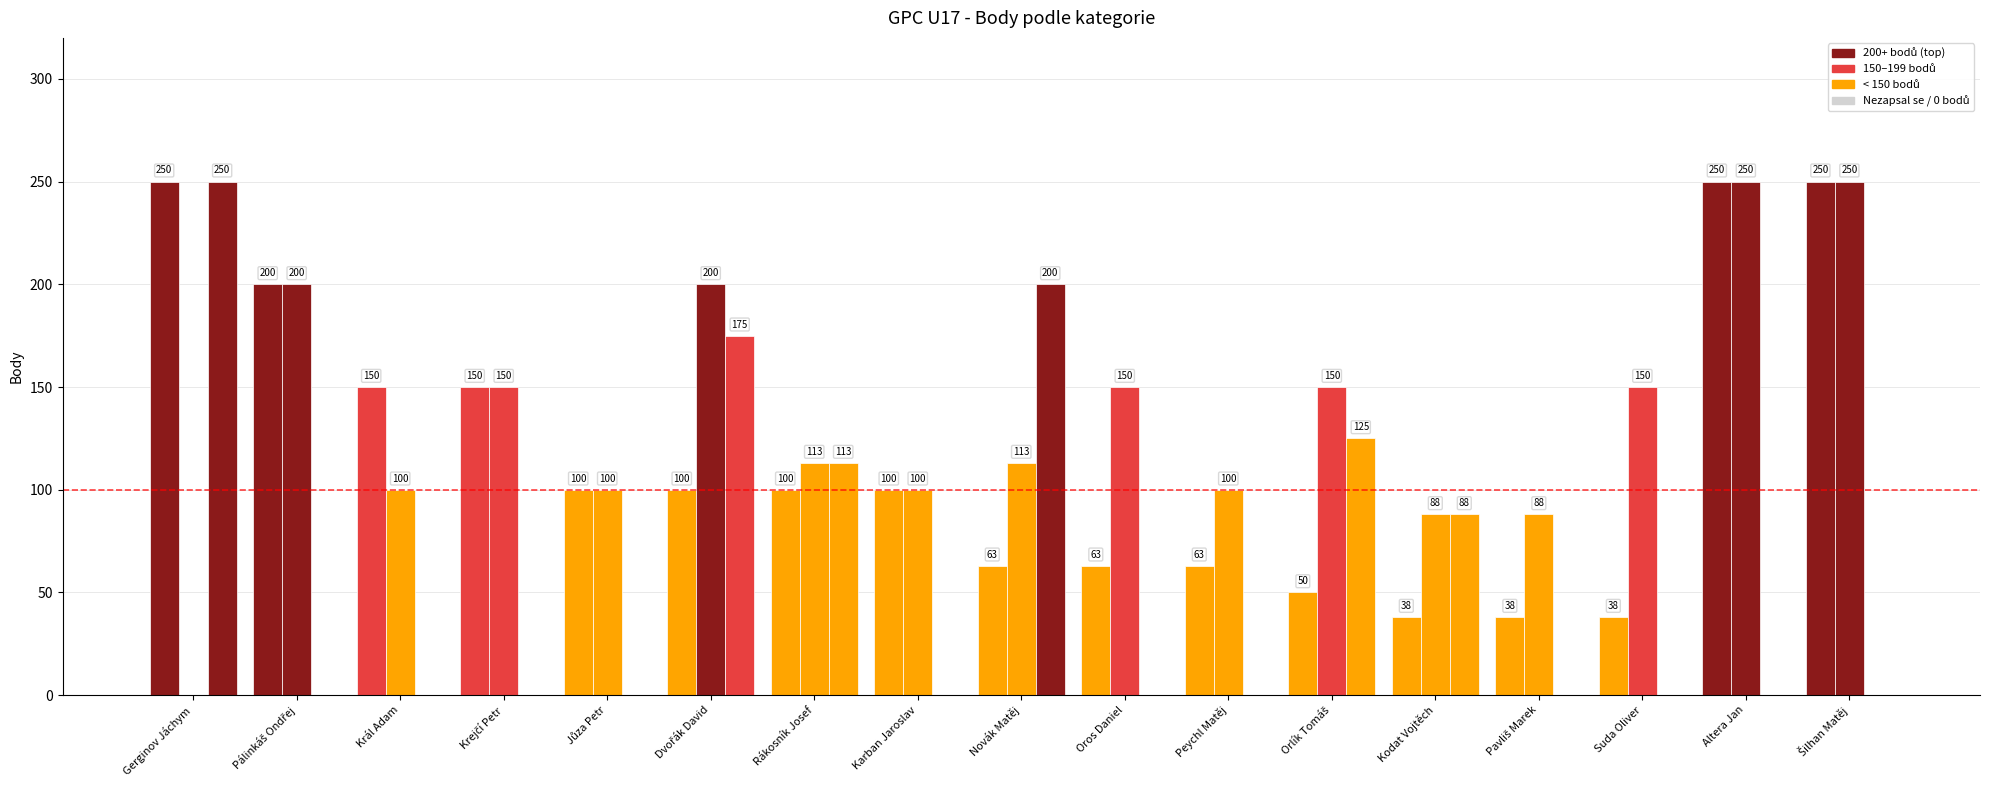

Are the bars horizontal?

No